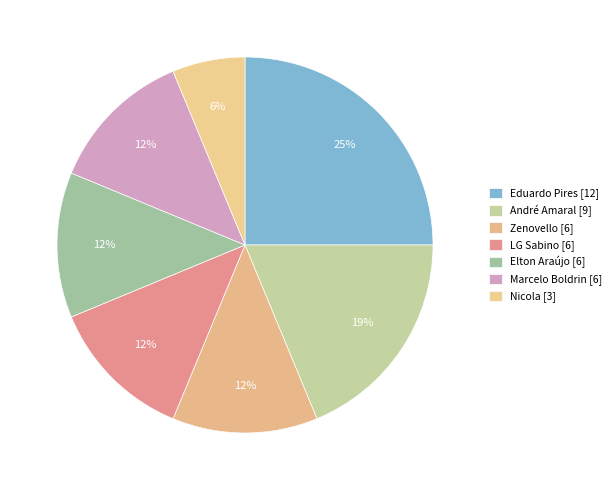

Is there a majority slice in this chart?

No